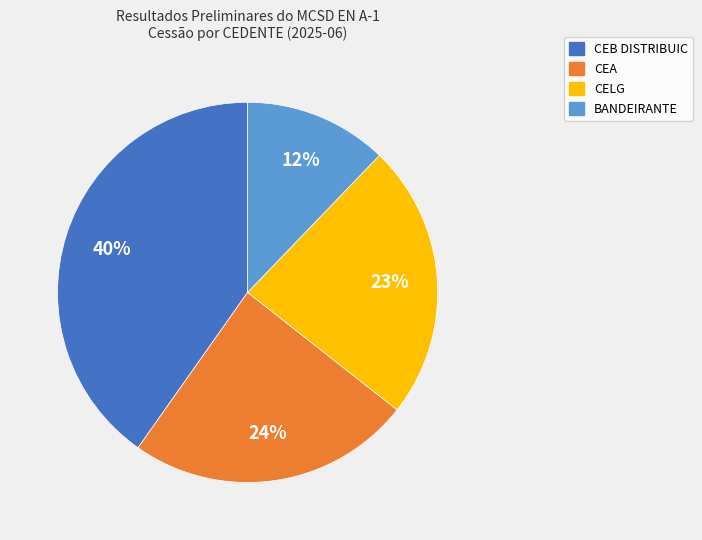

What is the smallest slice in the pie chart?

BANDEIRANTE